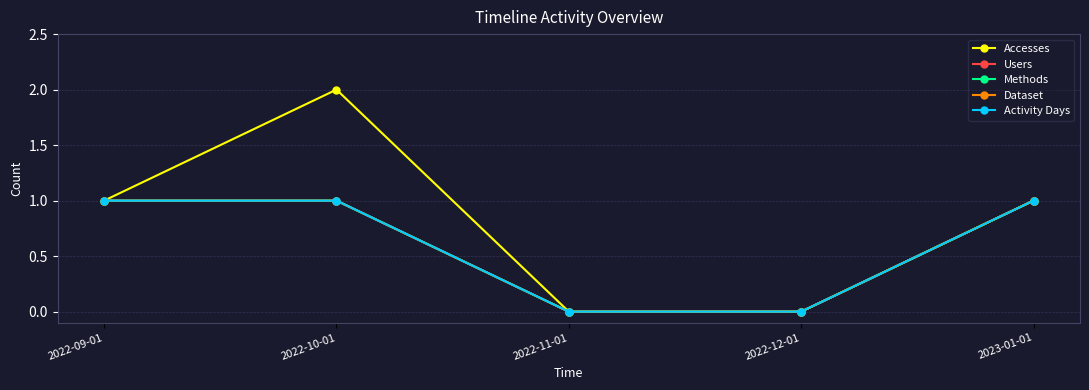

At which category is the sum across all series the highest?

2022-10-01